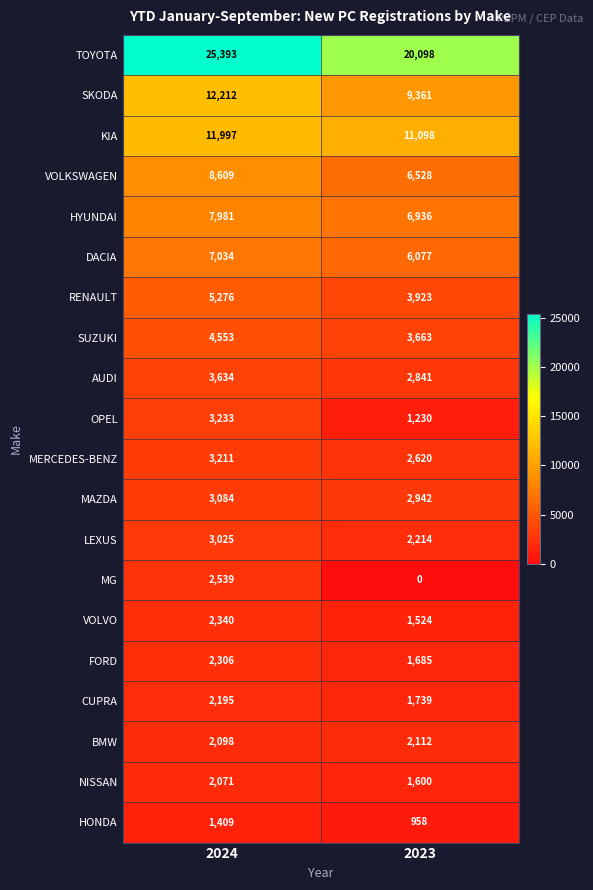

What is the approximate value of OPEL at 2024, to the nearest 10?

3230